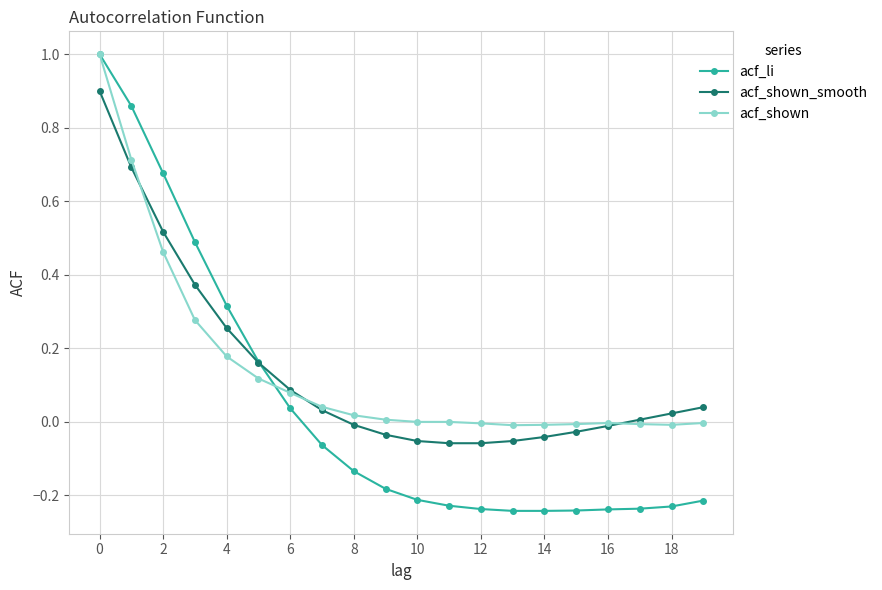

Which series has the widest spread of values?

acf_li